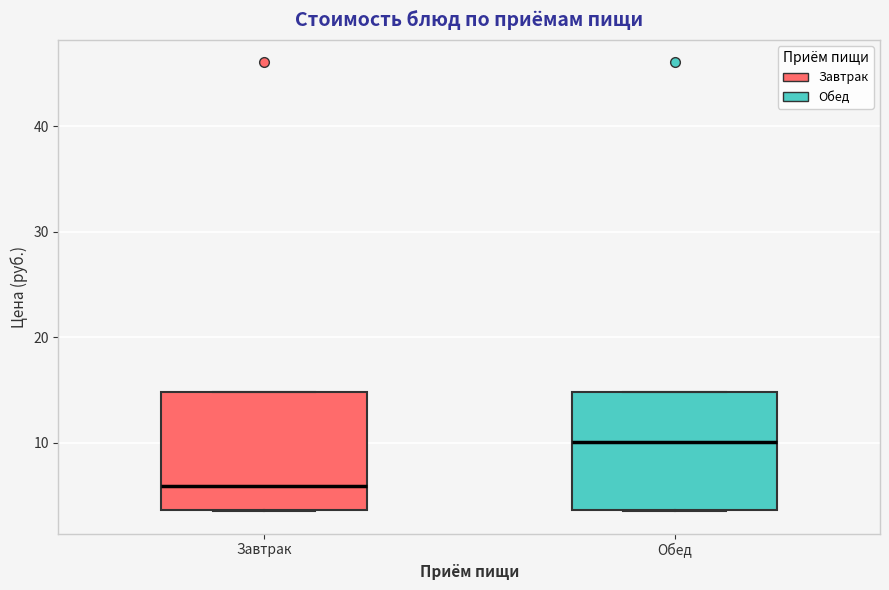

Reading left to right, read every box against the y-axis: the position of its median line, the range the box covers, and the ends of its whiskers. The values are not printed on the chart, so give them approximately, as read against the axis.

Завтрак: median 6, box 4 to 15, whiskers 4 to 15
Обед: median 10, box 4 to 15, whiskers 4 to 15